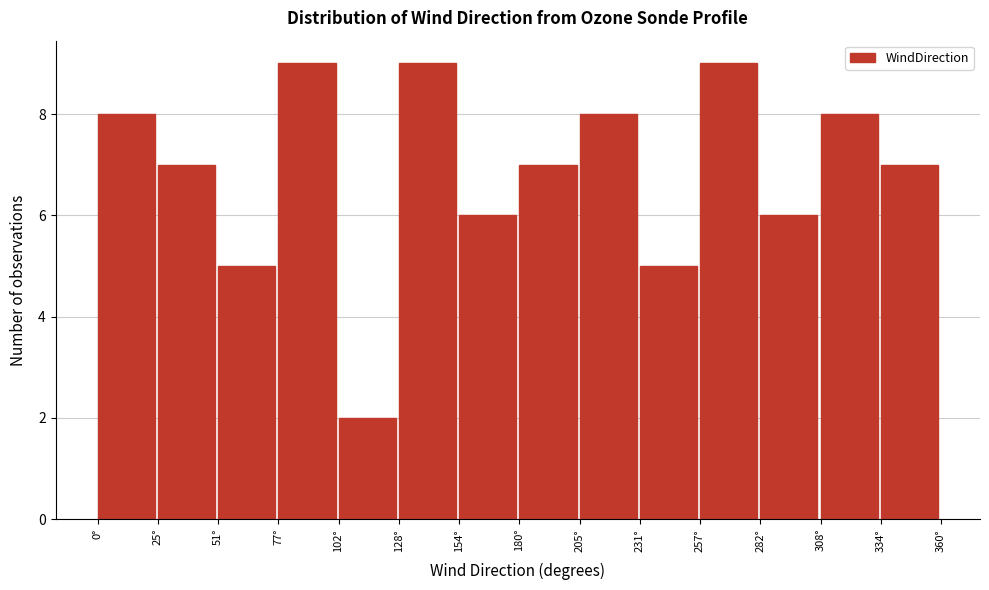

What is the height of the bar covering 180 to 205 on the x-axis? Neither the bar edges nor the heights are printed on the chart, so give them approximately, as read against the axes.

7